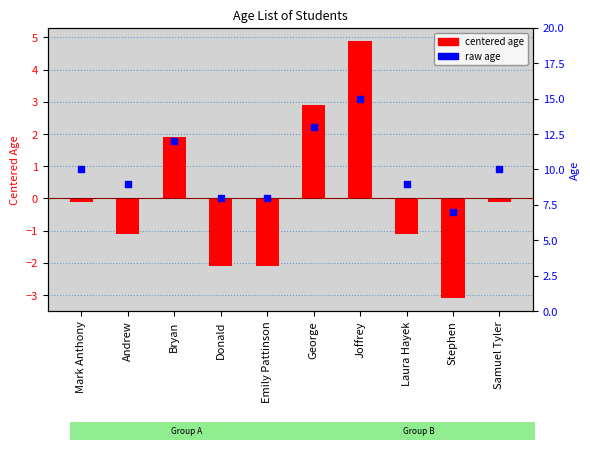

Which series reaches the minimum Y coordinate?

Age (centered)